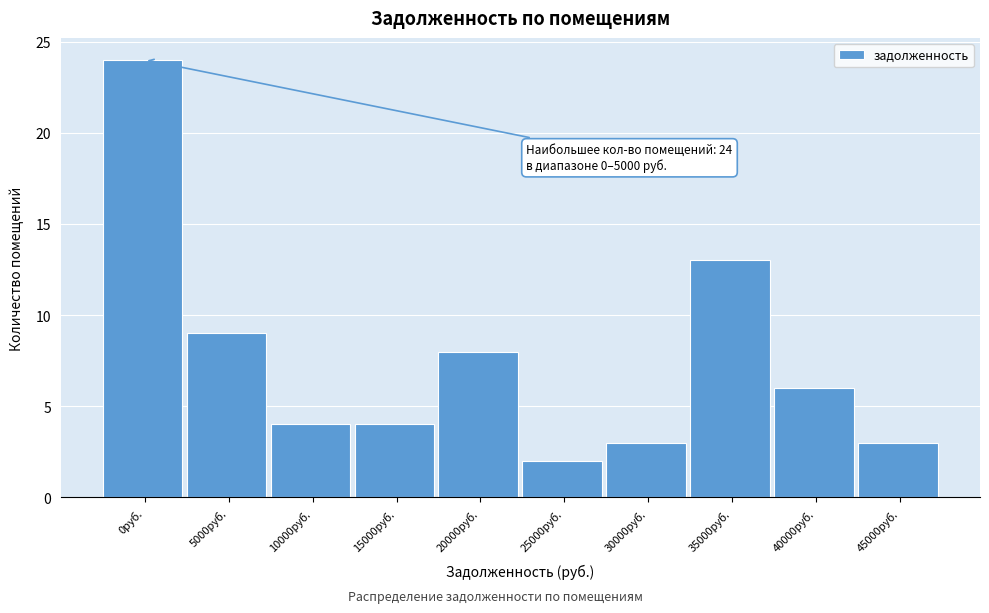

Reading left to right, list all the values displayed in this chart.

0руб.=24	5000руб.=9	10000руб.=4	15000руб.=4	20000руб.=8	25000руб.=2	30000руб.=3	35000руб.=13	40000руб.=6	45000руб.=3